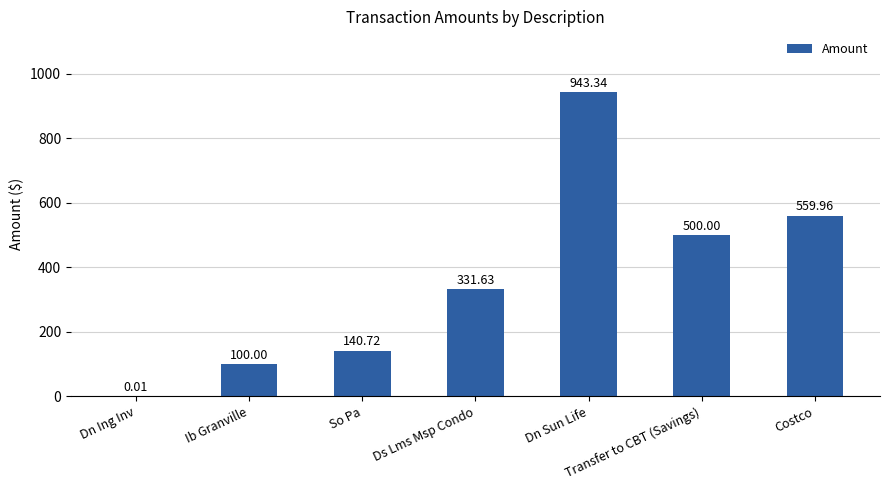

At which category does the chart reach its peak across all series?

Dn Sun Life